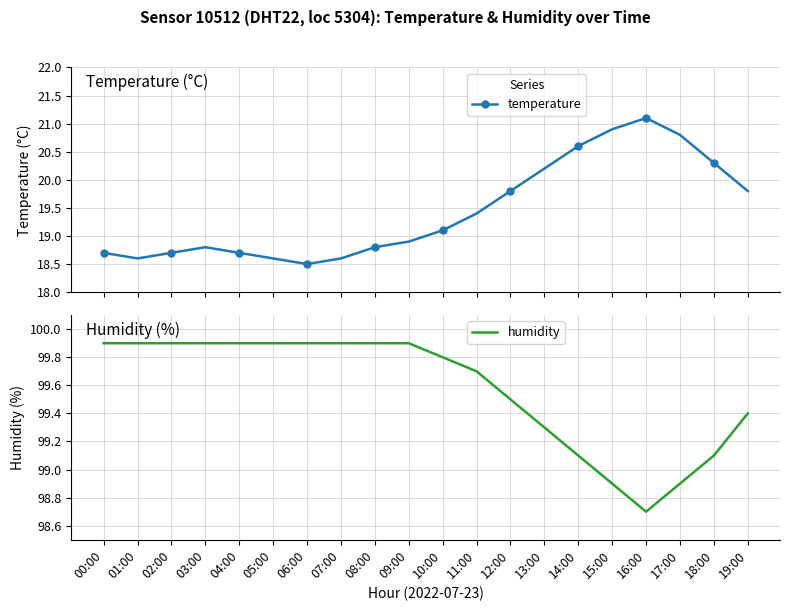

Which category has the lowest value in the temperature series?

06:00